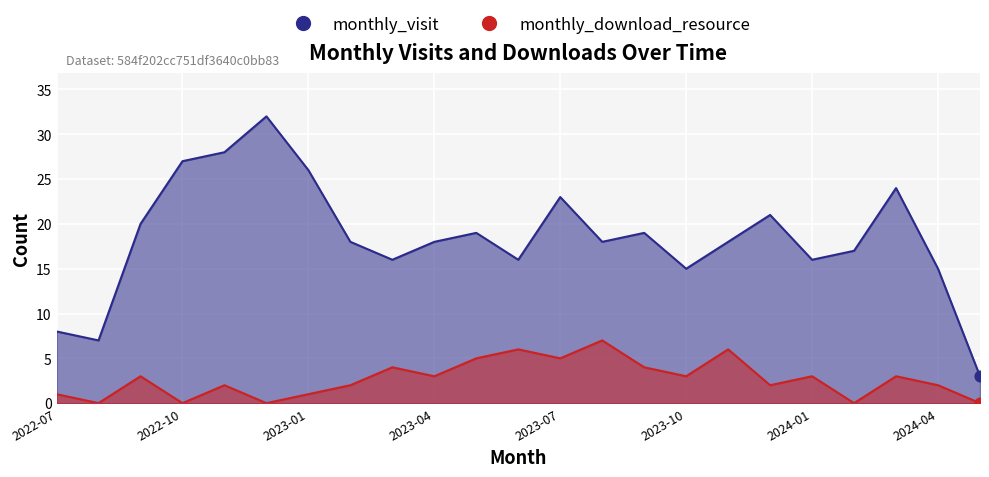

At which category is the sum across all series the highest?

2022-12